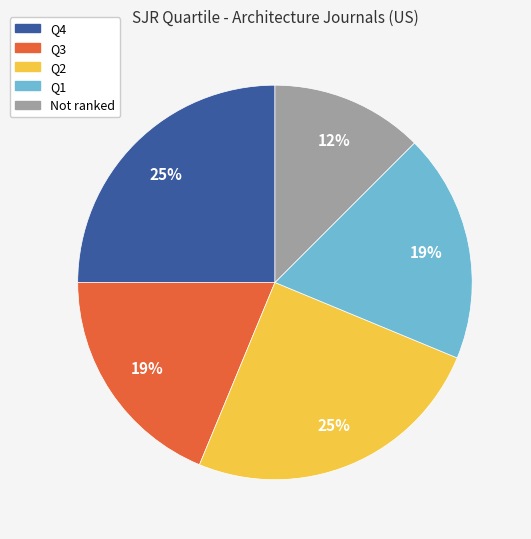

To the nearest percent, what is the average slice percentage?

20%